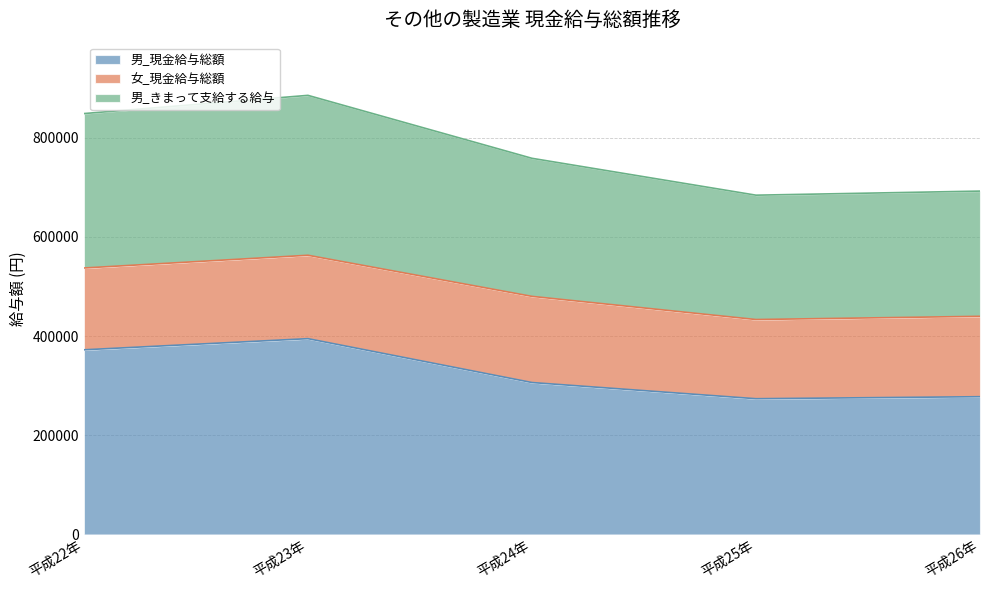

How many data points does each series have?

5